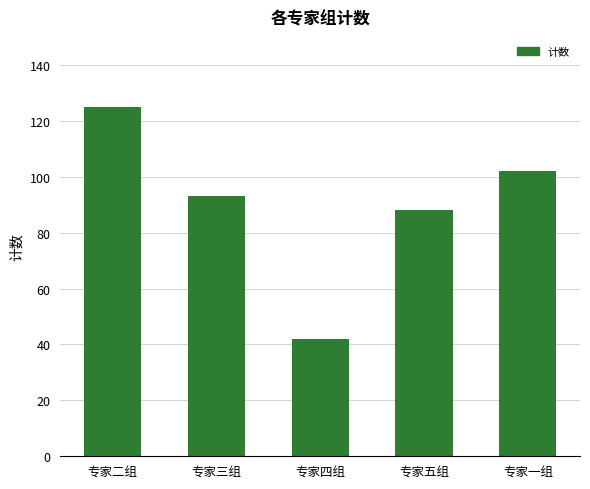

Reading left to right, transcribe all the data shown in this chart.

125	93	42	88	102